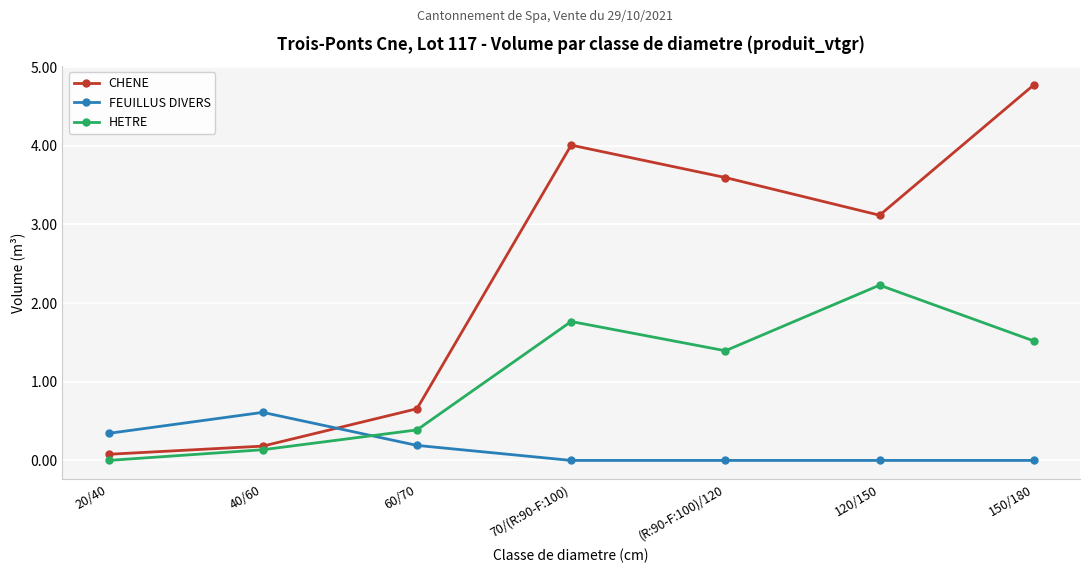

At which label does CHENE reach its peak?

150/180